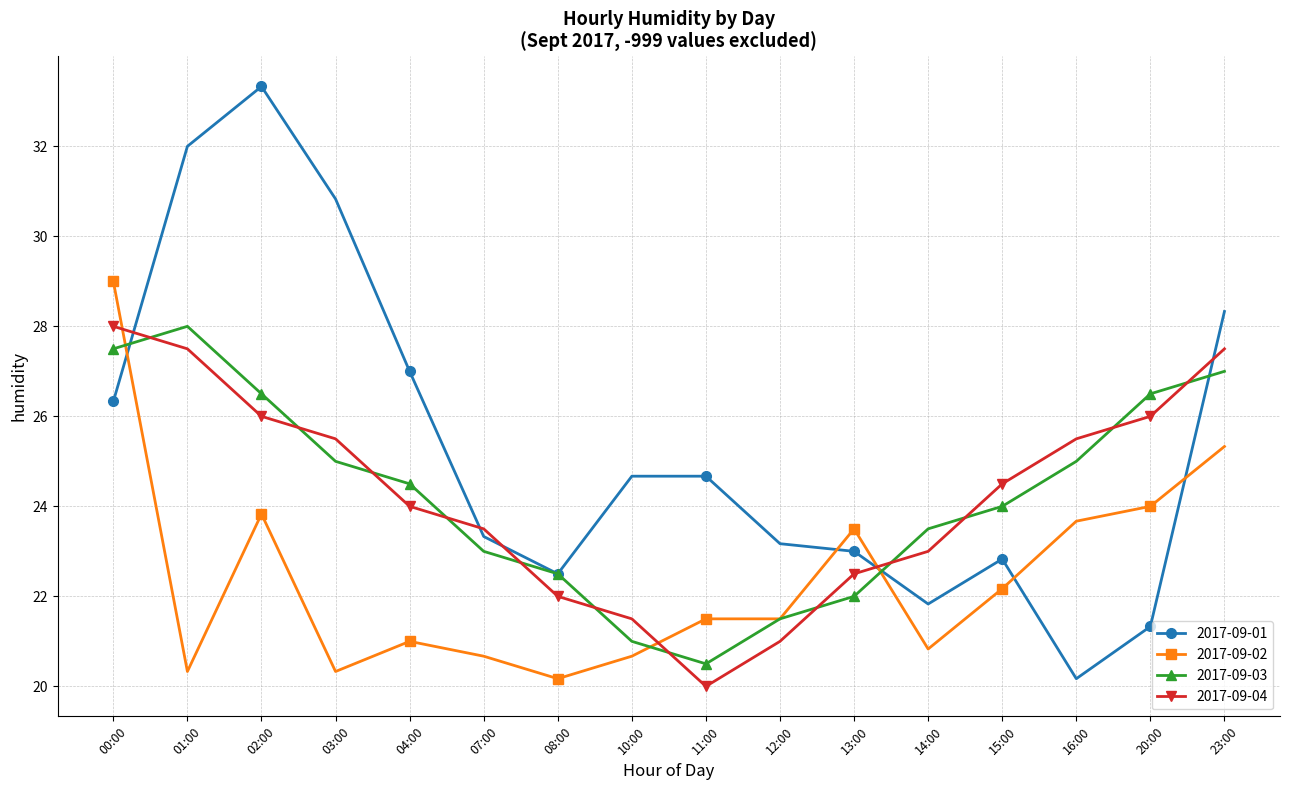

Reading left to right, transcribe all the data shown in this chart.

2017-09-01: 26.3	32.0	33.3	30.8	27.0	23.3	22.5	24.7	24.7	23.2	23.0	21.8	22.8	20.2	21.3	28.3
2017-09-02: 29.0	20.3	23.8	20.3	21.0	20.7	20.2	20.7	21.5	21.5	23.5	20.8	22.2	23.7	24.0	25.3
2017-09-03: 27.5	28.0	26.5	25.0	24.5	23.0	22.5	21.0	20.5	21.5	22.0	23.5	24.0	25.0	26.5	27.0
2017-09-04: 28.0	27.5	26.0	25.5	24.0	23.5	22.0	21.5	20.0	21.0	22.5	23.0	24.5	25.5	26.0	27.5